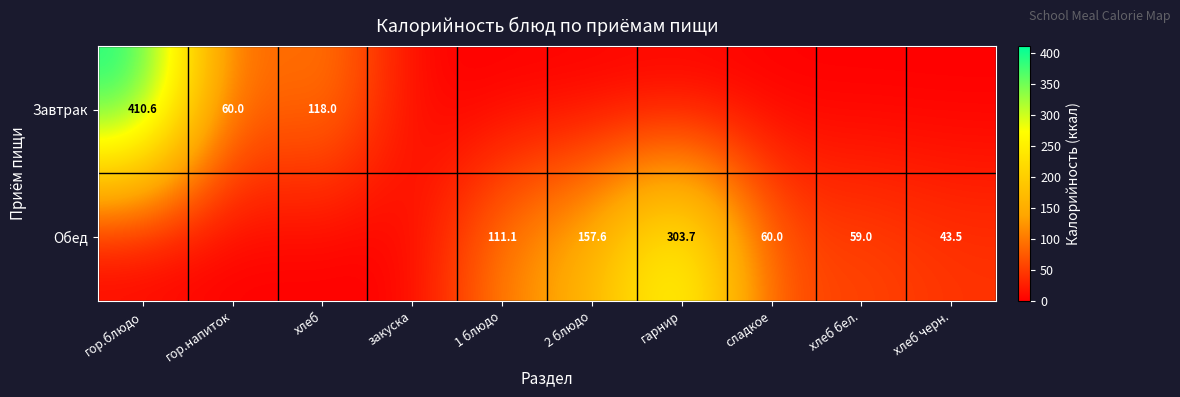

Is it true that Обед equals 43.5 at хлеб черн.?

True